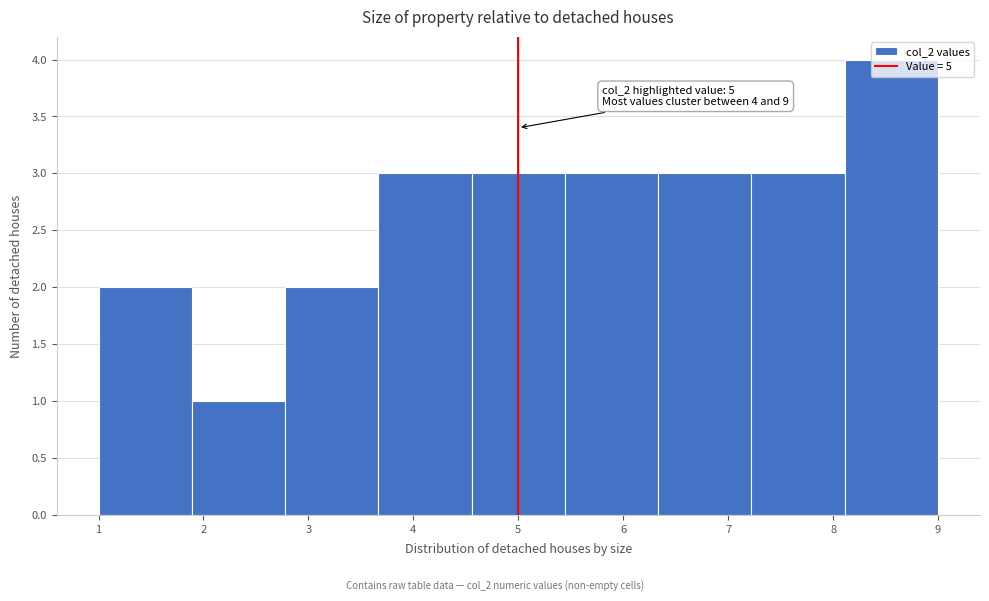

Over which range of the x-axis is the bar tallest?

8.1 to 9.0